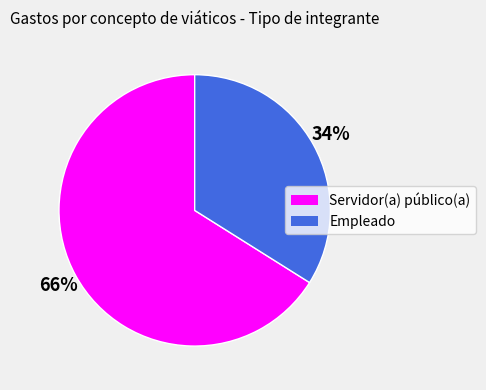

To the nearest percent, what is the average slice percentage?

50%